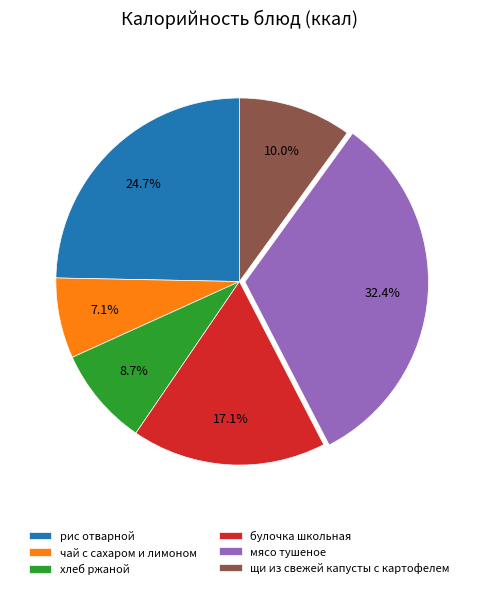

Is мясо тушеное the majority of the pie?

No